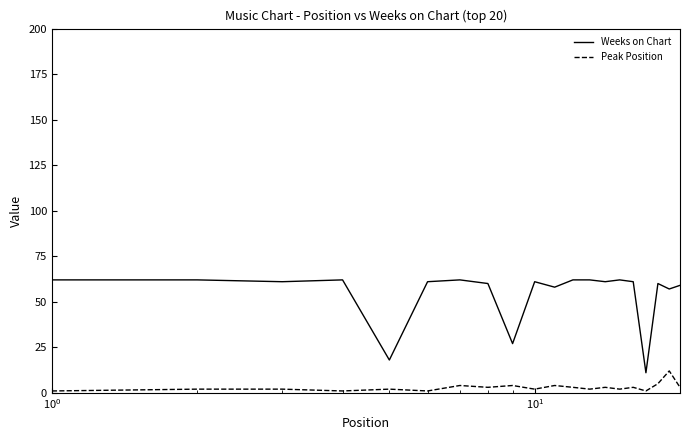

Which series has the largest range (max minus min)?

Weeks on Chart